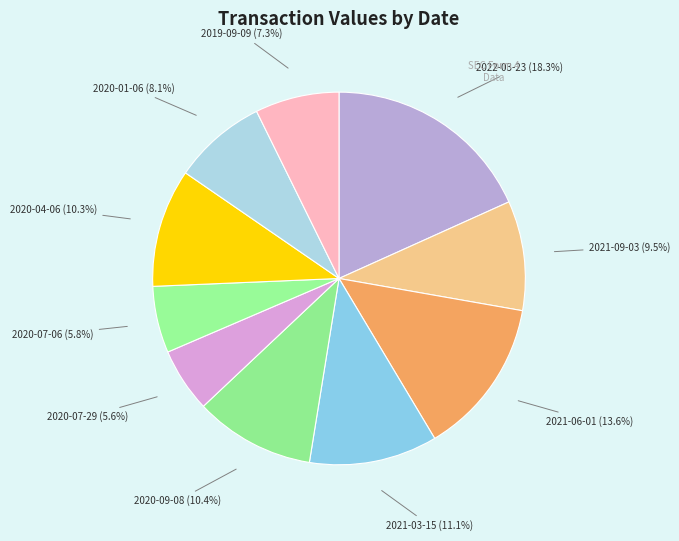

To the nearest percent, what is the average slice percentage?

10%